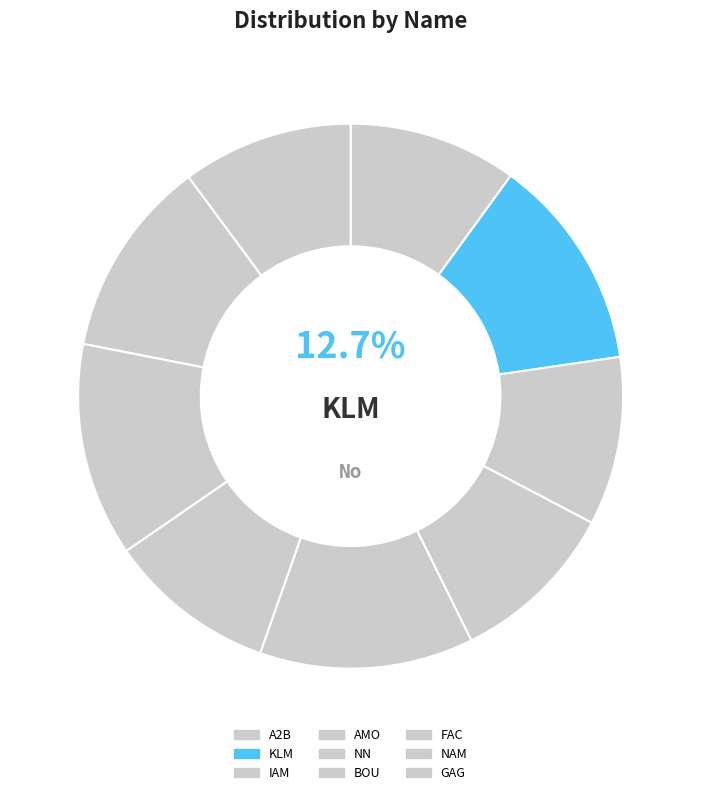

Which category has the biggest portion of the pie?

KLM